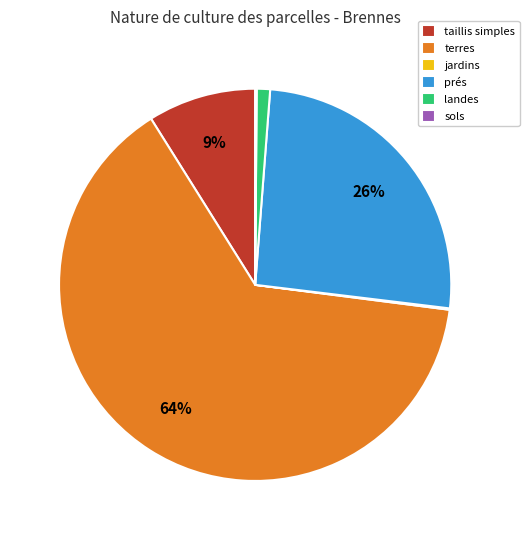

Does terres account for over 50% of the chart?

Yes